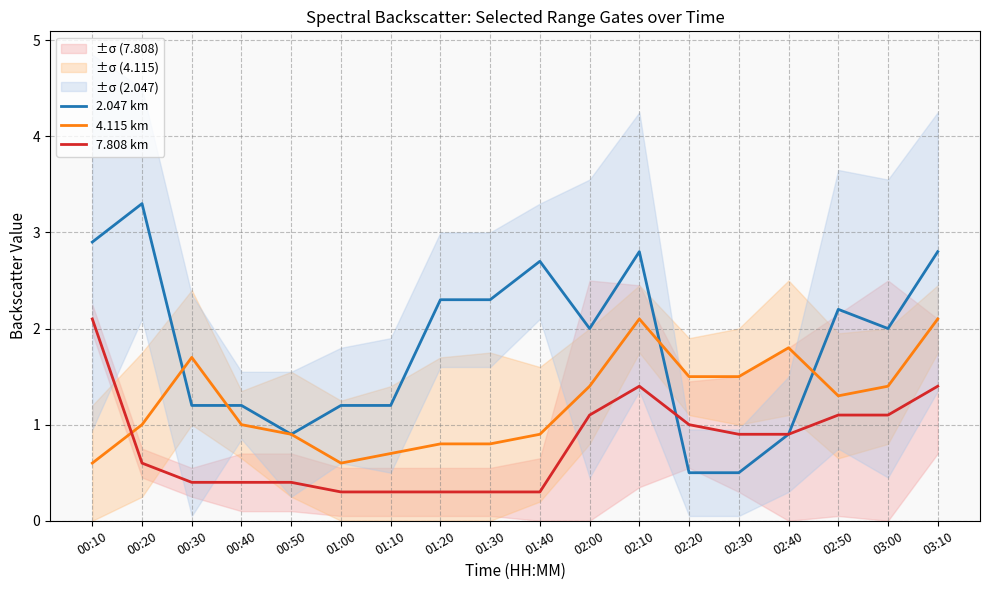

Between 02:40 and 03:00, which series saw the biggest shift?

2.047 km